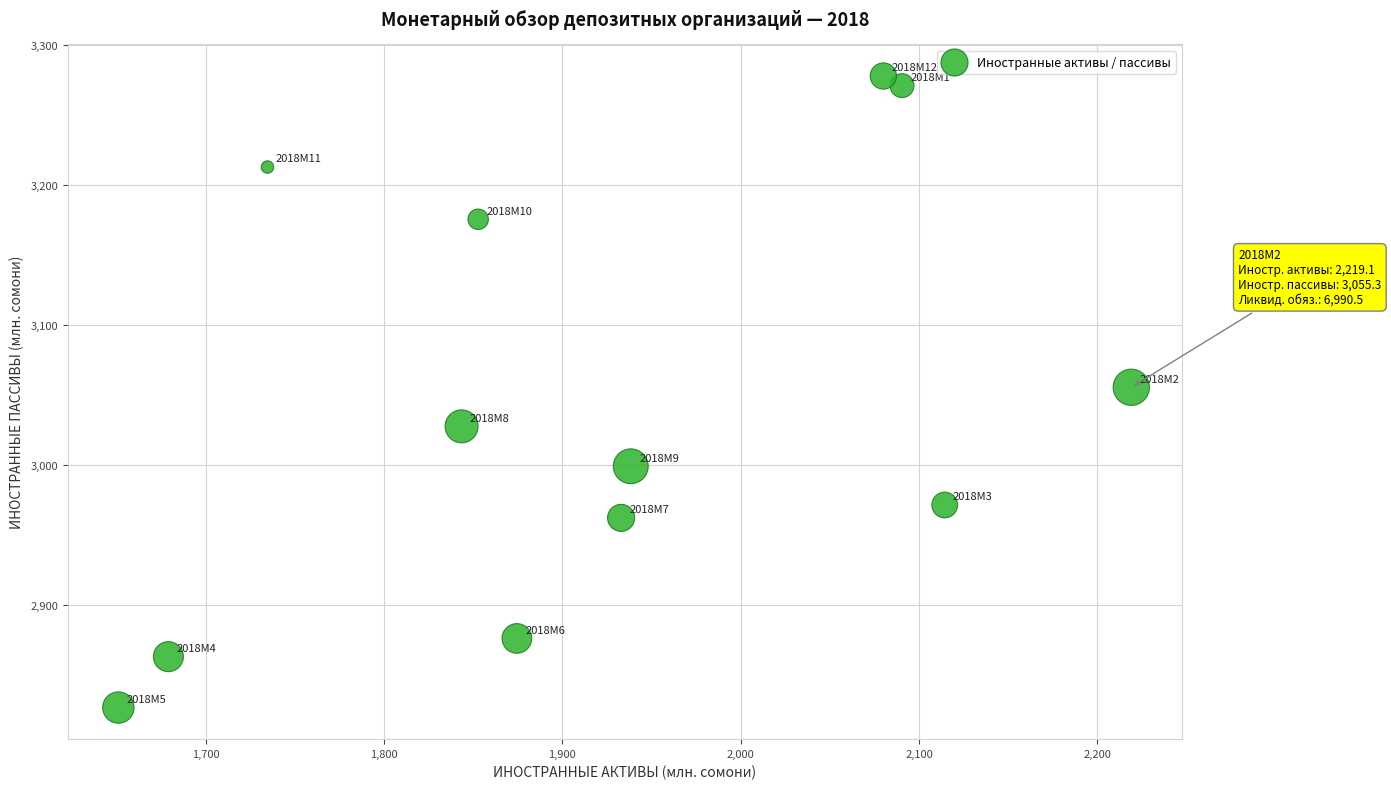

What is the average Y value?

3043.0